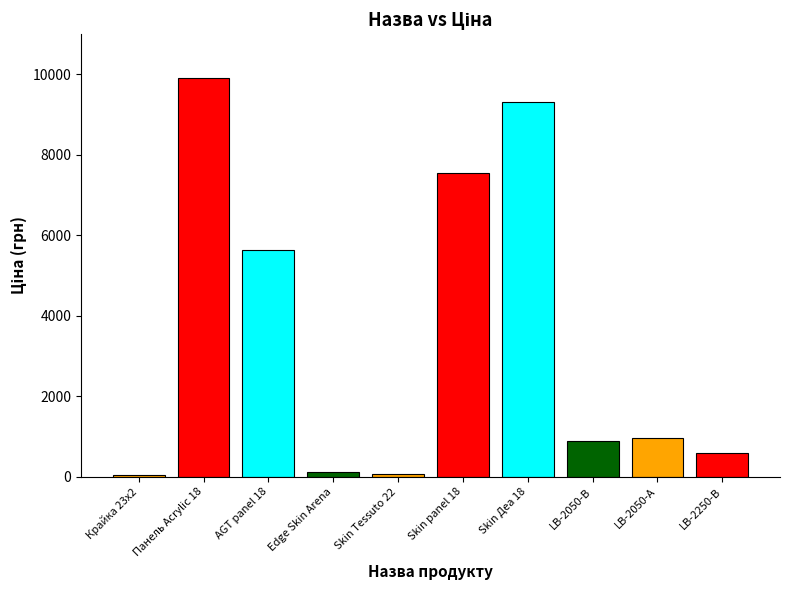

What is the difference between the second highest and minimum values?

9289.3